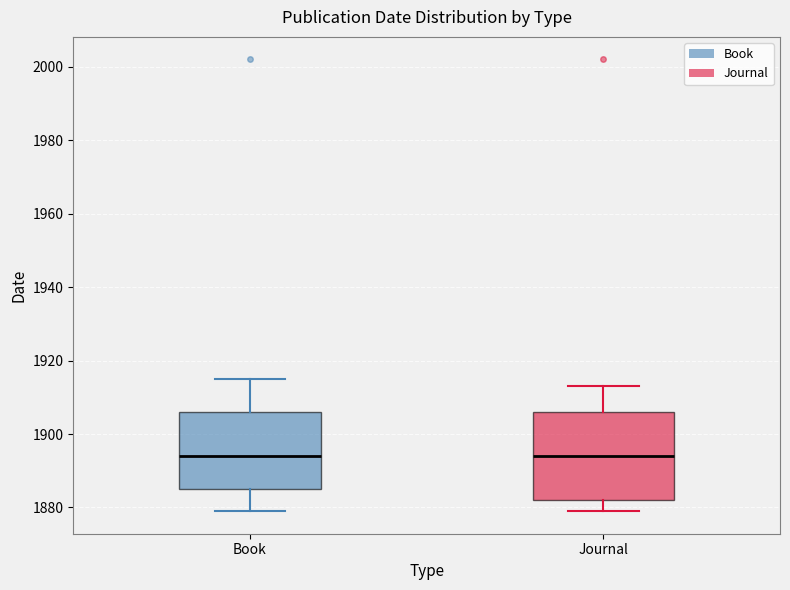

Reading left to right, read every box against the y-axis: the position of its median line, the range the box covers, and the ends of its whiskers. The values are not printed on the chart, so give them approximately, as read against the axis.

Book: median 1894, box 1886 to 1906, whiskers 1880 to 1916
Journal: median 1894, box 1882 to 1906, whiskers 1880 to 1914